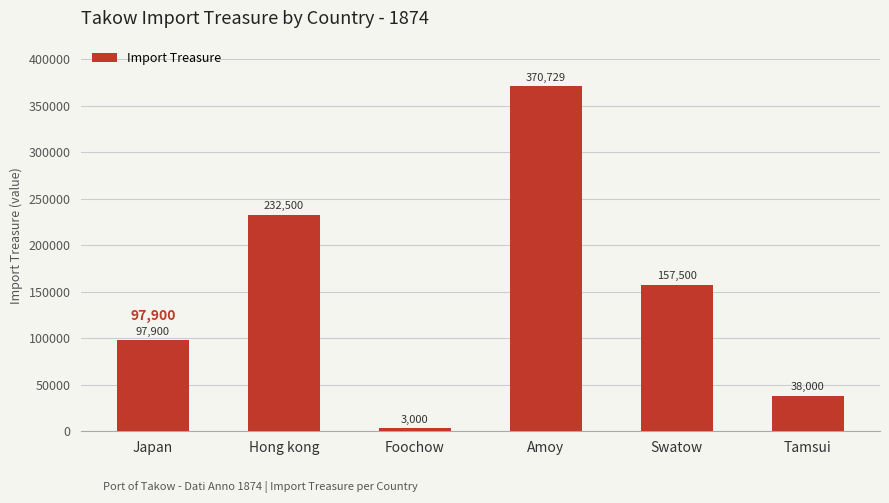

What is the smallest value displayed?

3000